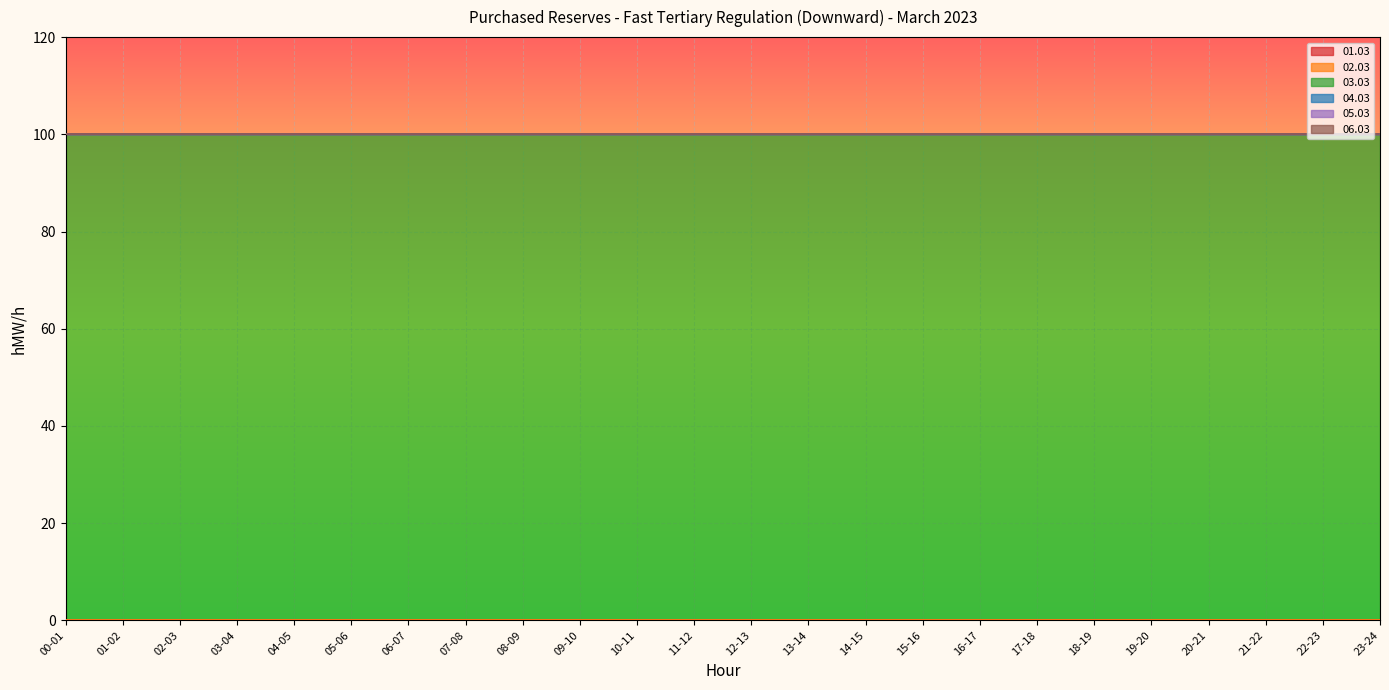

What position from the right is 00-01?

24